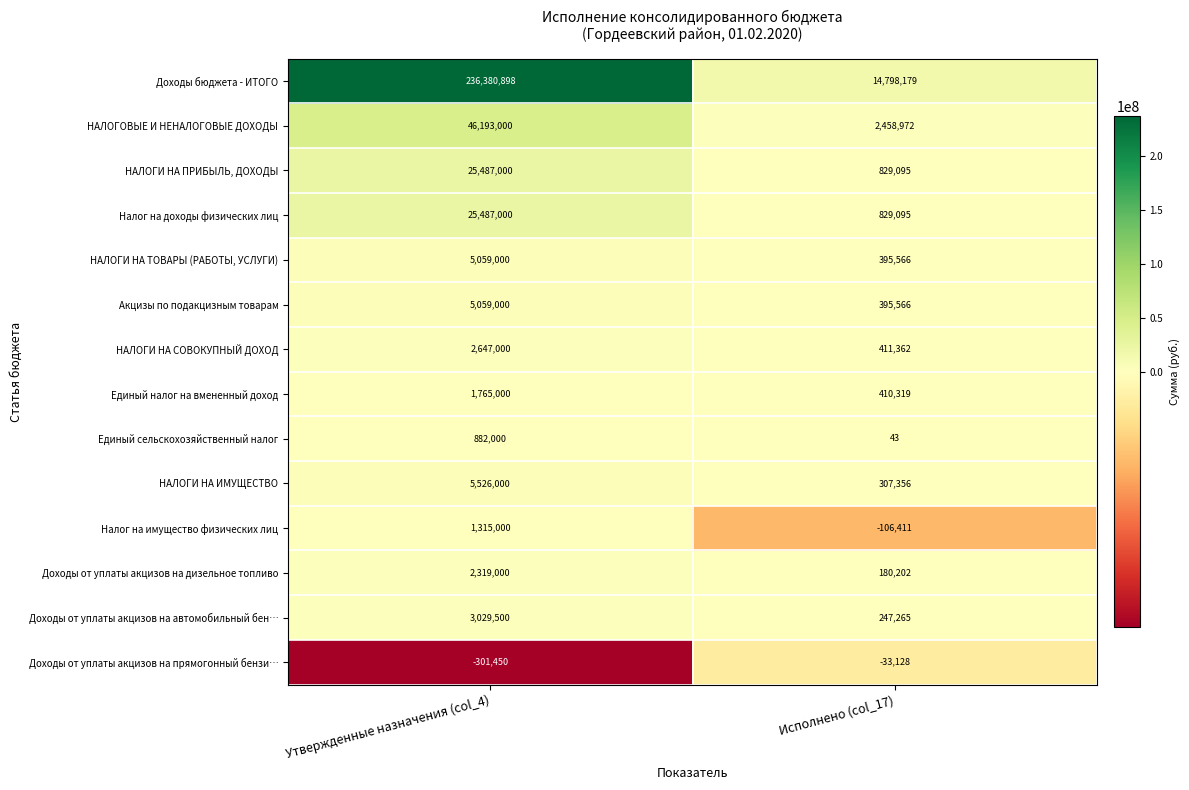

Which series changed the most between Утвержденные назначения (col_4) and Исполнено (col_17)?

Доходы бюджета - ИТОГО